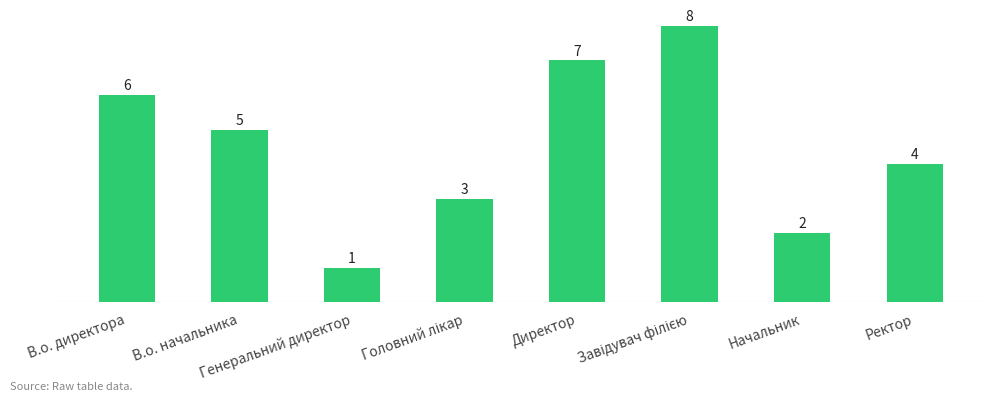

What is the value of the 1st bar from the left?

6